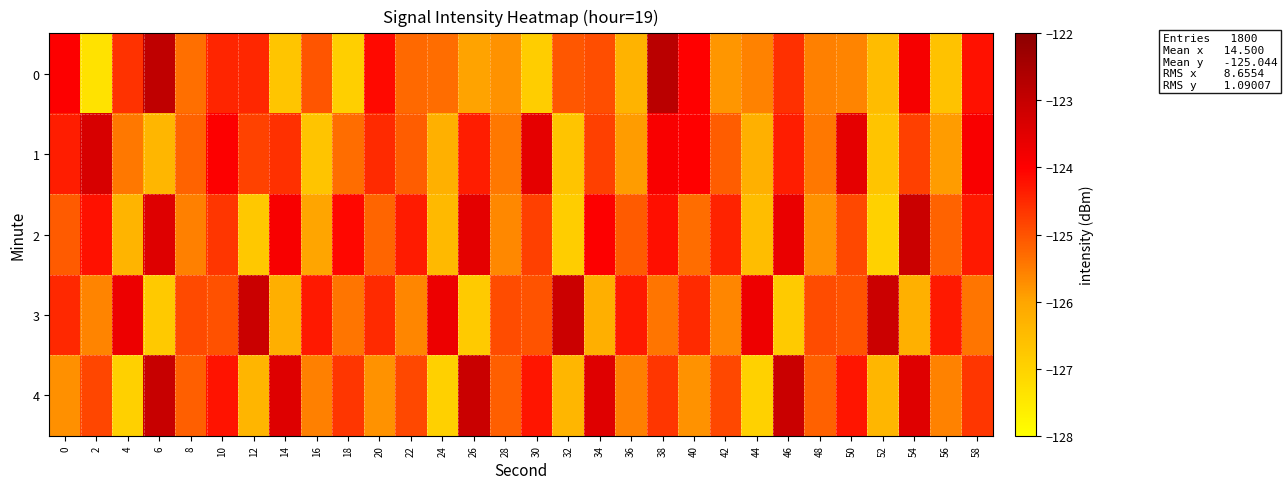

Which category has the highest value across all series?

38